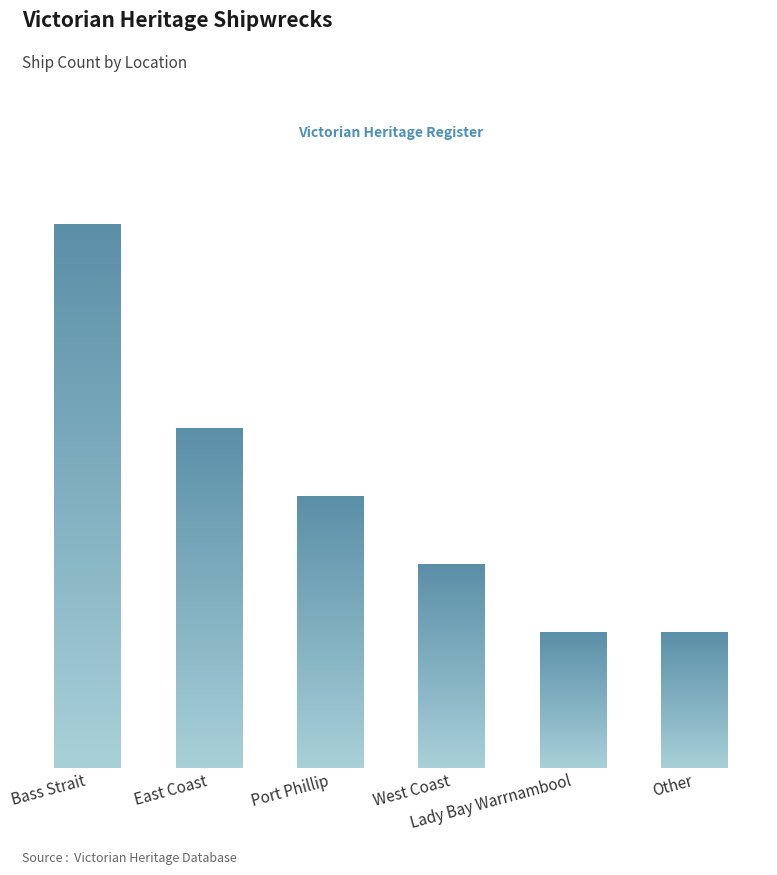

List the labels in order of value, smallest first.

Lady Bay Warrnambool, Other, West Coast, Port Phillip, East Coast, Bass Strait